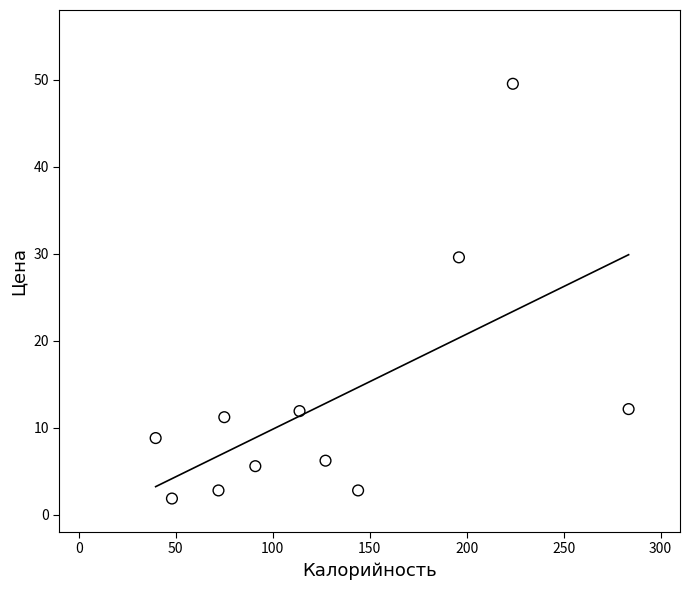

What is the range of Y values (max minus min)?

47.7